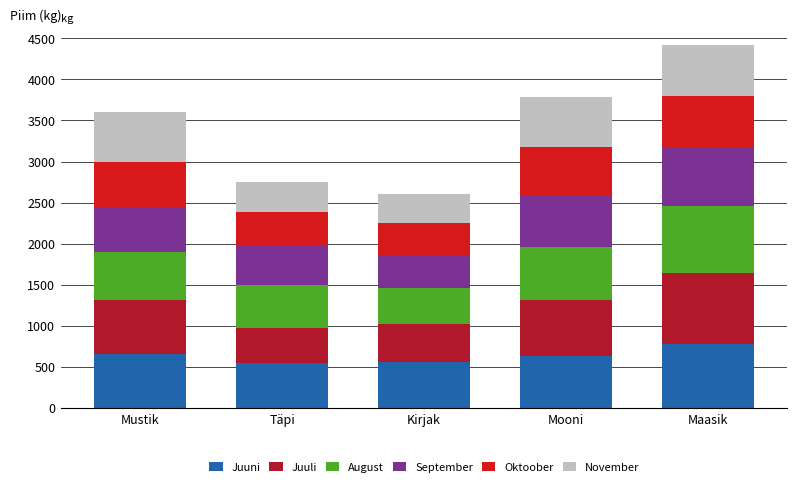

How many values in the Juuni series are below 630?

2